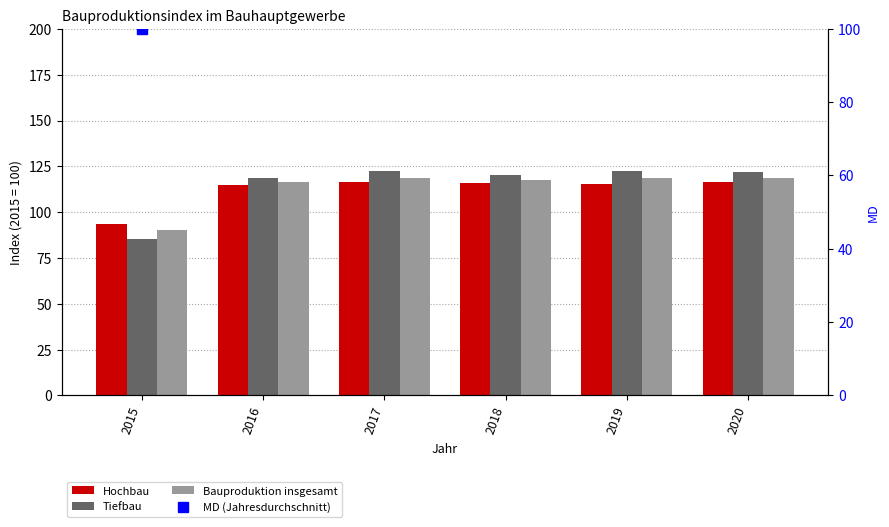

At how many categories does at least one series exceed 116?

5